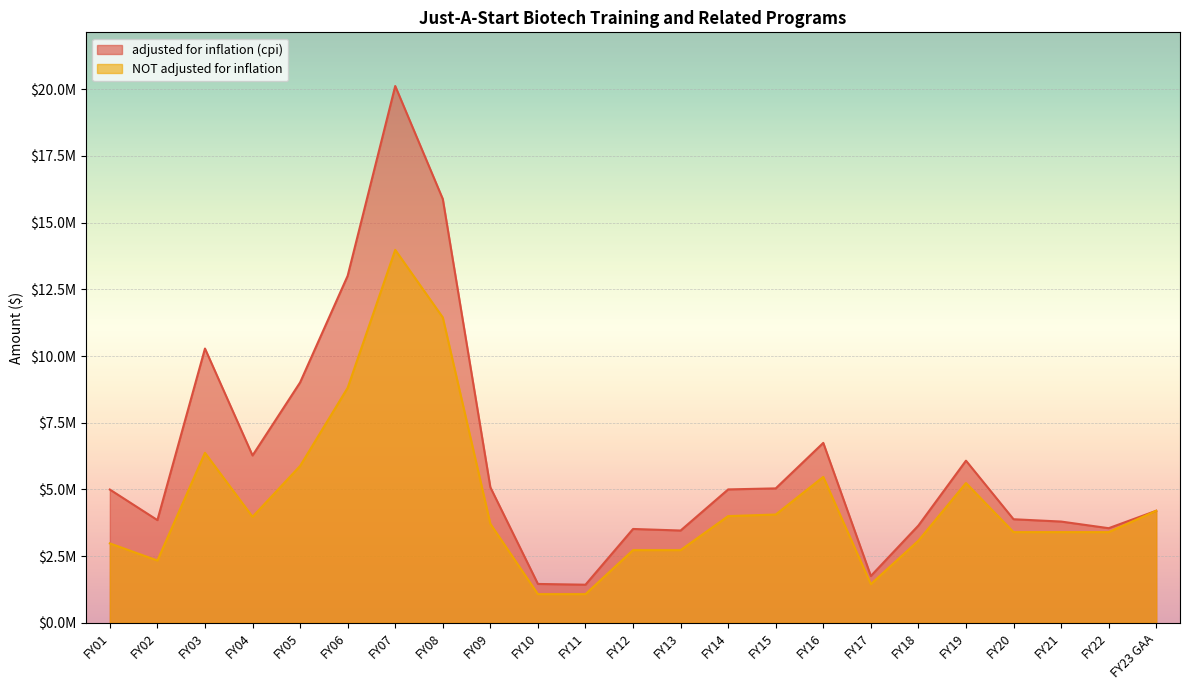

Reading left to right, list all the values displayed in this chart.

adjusted for inflation (cpi): FY23 GAA=4200000	FY22=3547091	FY21=3795679	FY20=3882561	FY19=6078283	FY18=3646799	FY17=1755323	FY16=6744999	FY15=5039261	FY14=5000656	FY13=3459704	FY12=3518014	FY11=1428599	FY10=1456939	FY09=5081044	FY08=15887521	FY07=20122124	FY06=13008144	FY05=9010167	FY04=6273020	FY03=10281007	FY02=3849971	FY01=4995625
NOT adjusted for inflation: FY23 GAA=4200000	FY22=3400000	FY21=3400000	FY20=3400000	FY19=5240000	FY18=3080000	FY17=1450000	FY16=5470000	FY15=4059722	FY14=4000000	FY13=2725000	FY12=2725000	FY11=1075000	FY10=1075000	FY09=3712500	FY08=11448000	FY07=13980665	FY06=8809000	FY05=5879500	FY04=3974000	FY03=6372521	FY02=2334906	FY01=2977000